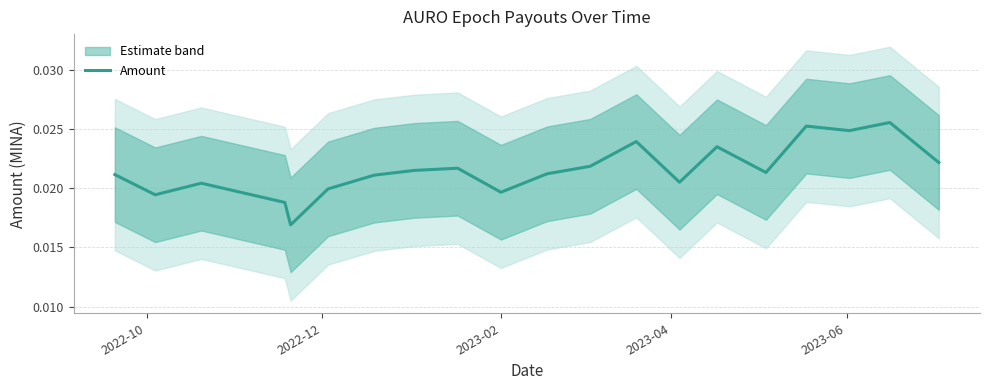

What position from the left is 2023-04?

4